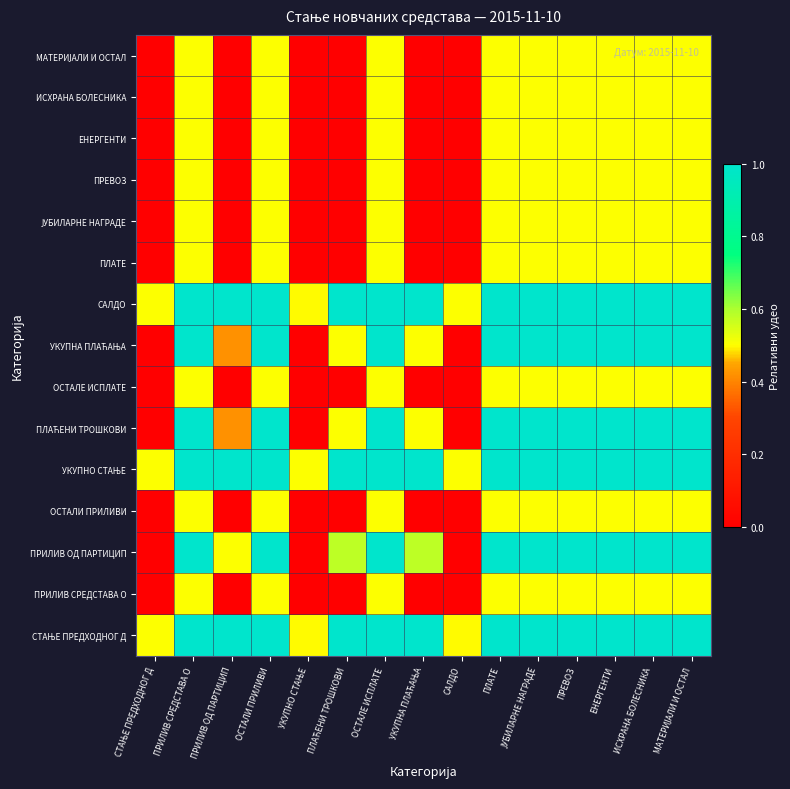

What is the total value across all series at САЛДО?

1.5